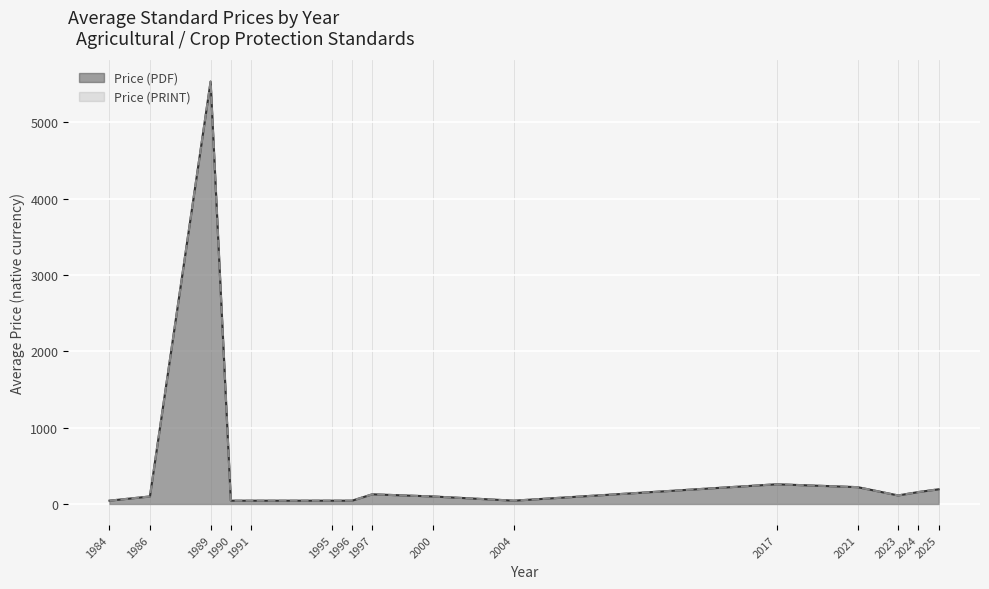

At how many categories does at least one series exceed 4372?

1